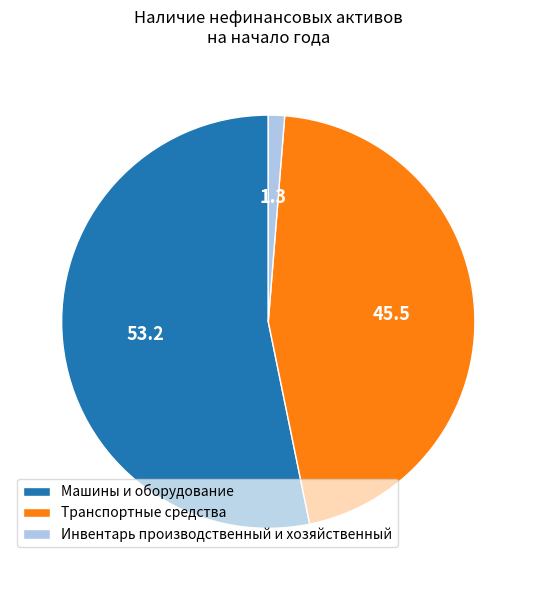

How many slices are in this pie chart?

3